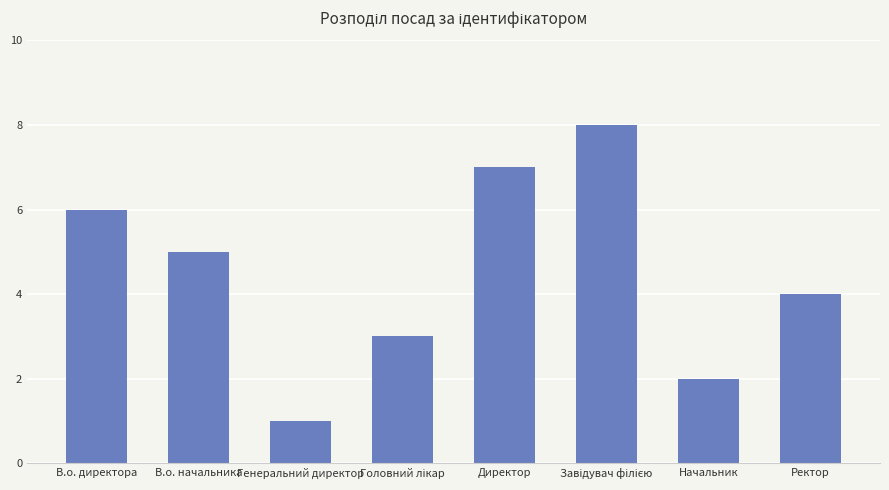

What is the value of the 4th bar from the left?

3